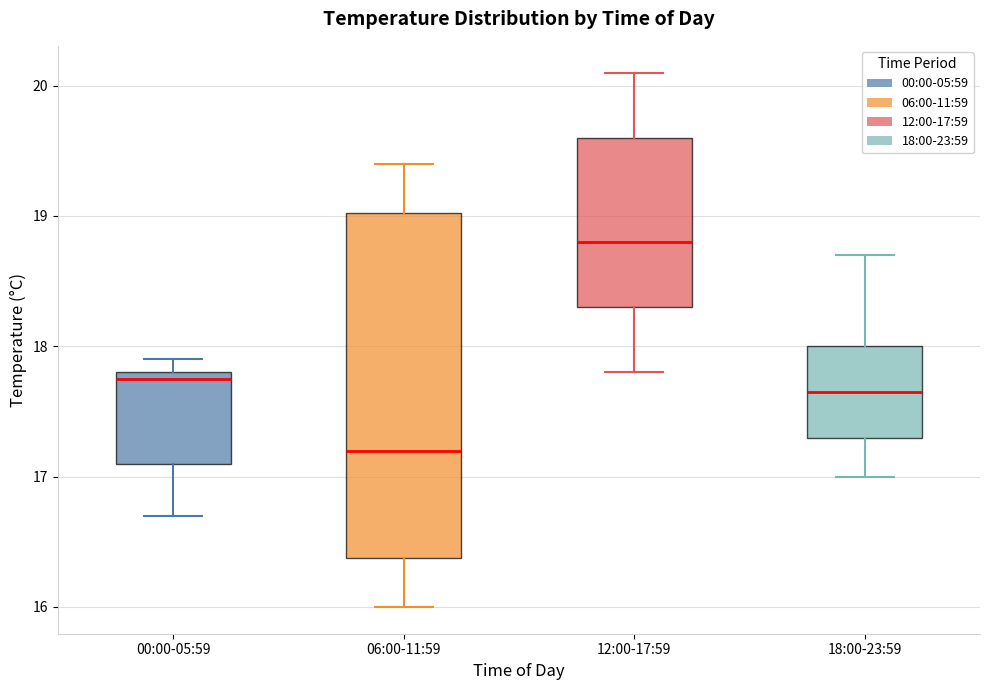

Which box has the lowest median line?

06:00-11:59